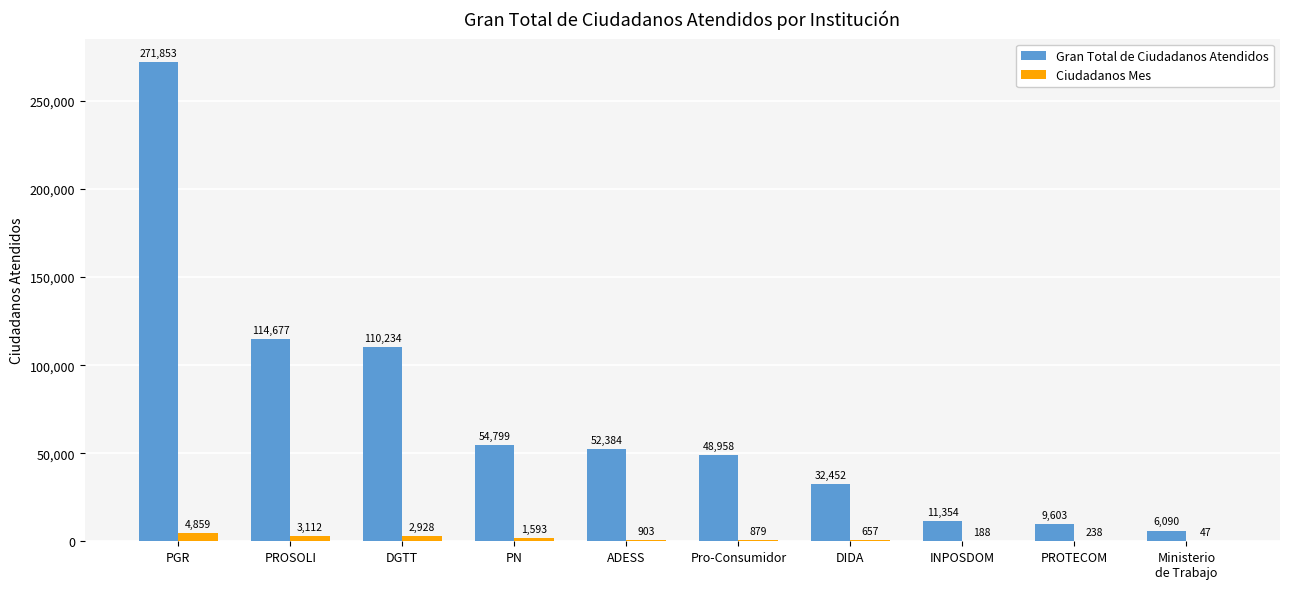

What is the sum of all Gran Total de Ciudadanos Atendidos values?

712404